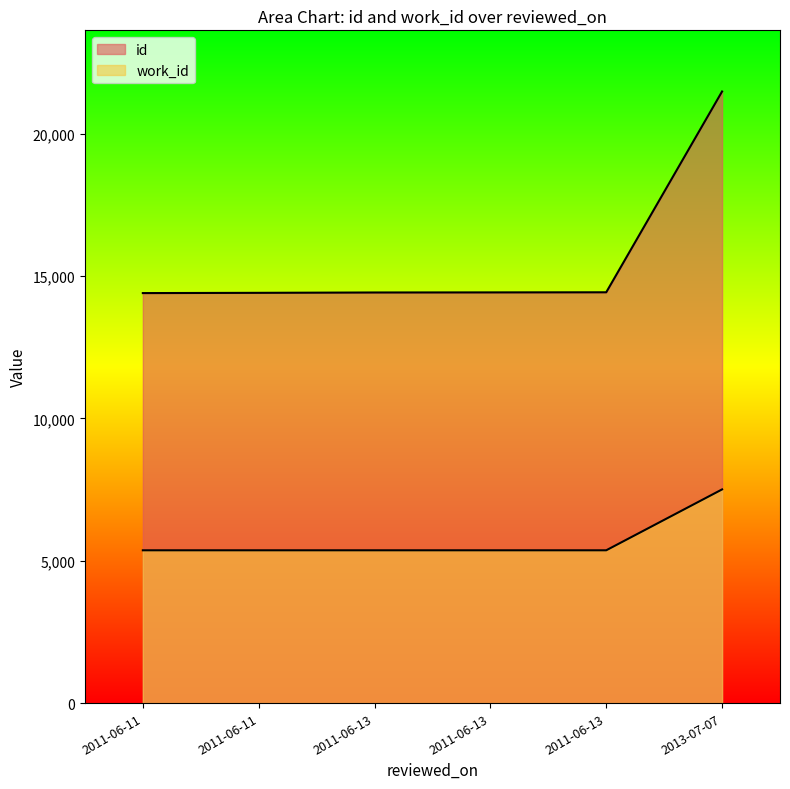

True or false: id has a value of 23998 at 2011-06-13.

False